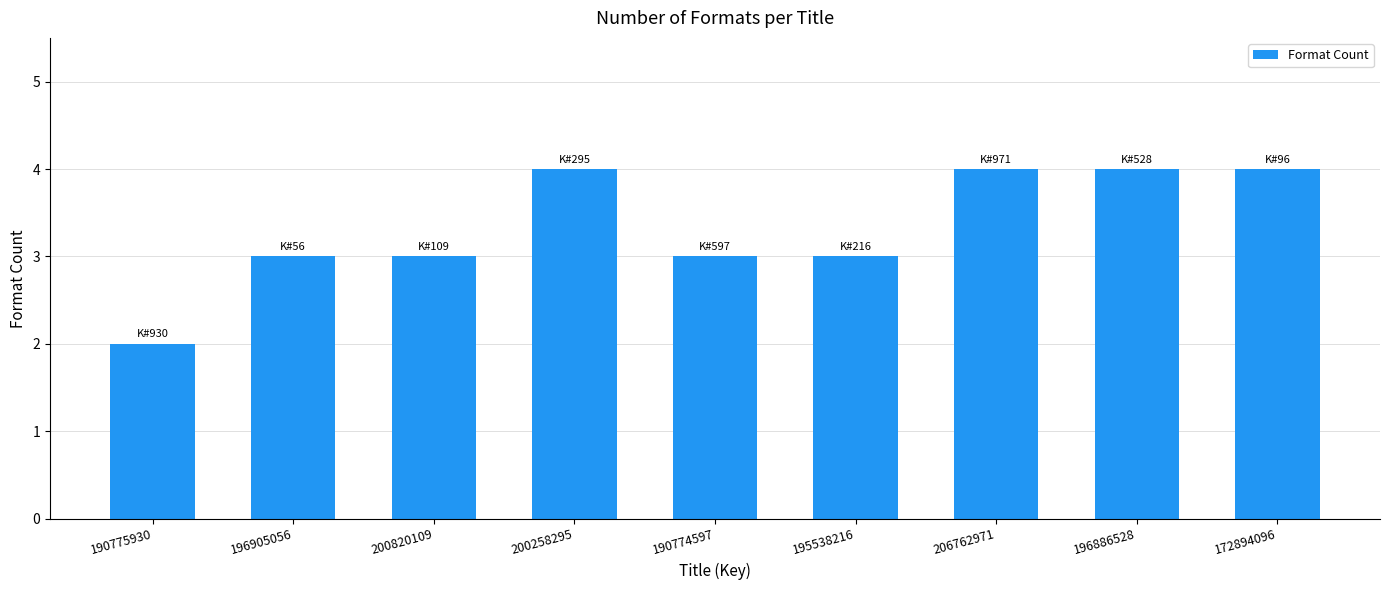

What is the change in value from 195538216 to 206762971?

+1